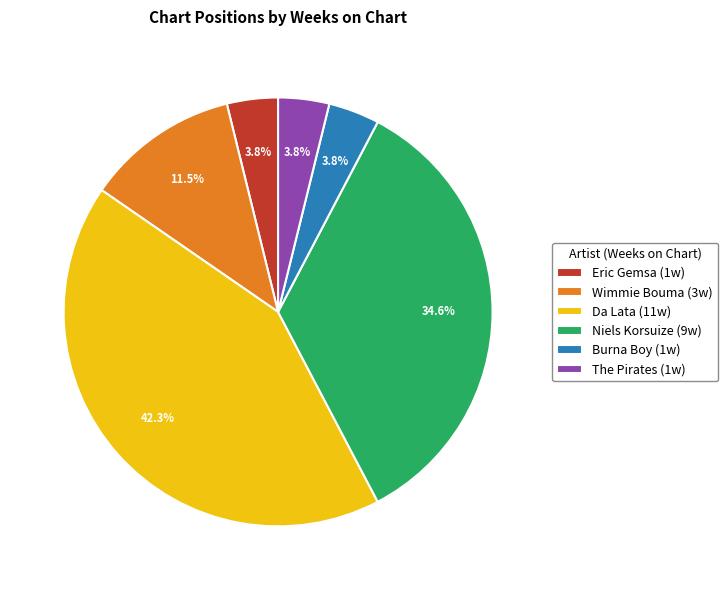

Does any single category account for the majority?

No